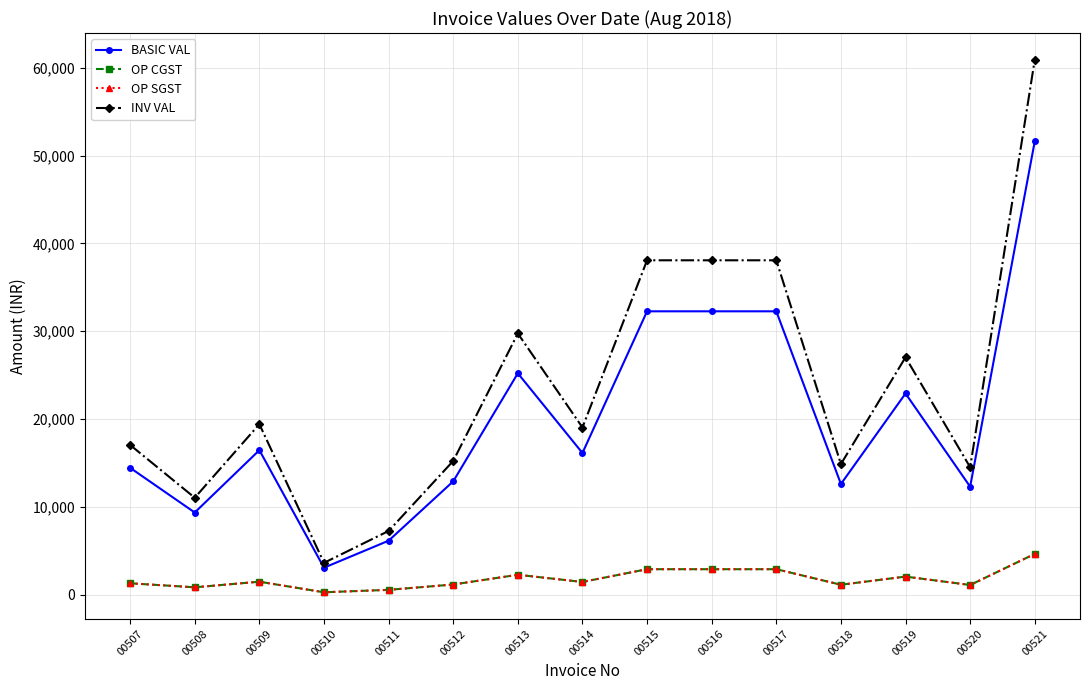

Does the chart have visible grid lines?

Yes